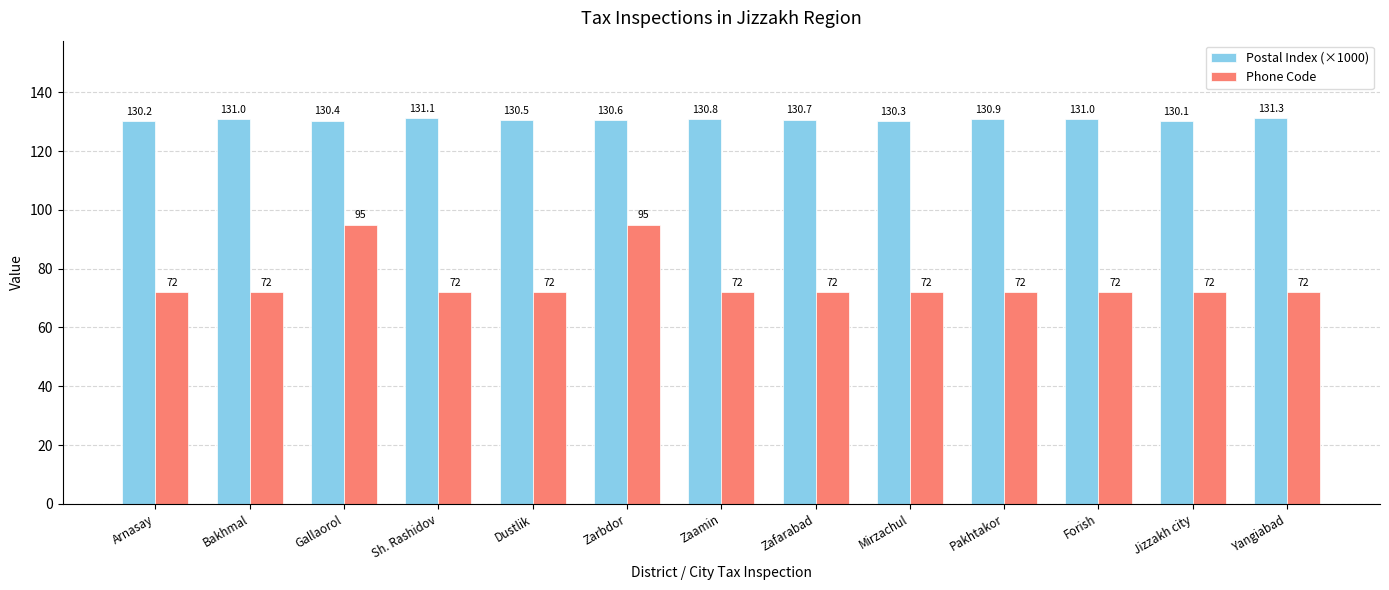

Between Gallaorol and Pakhtakor, which series saw the biggest shift?

Phone Code